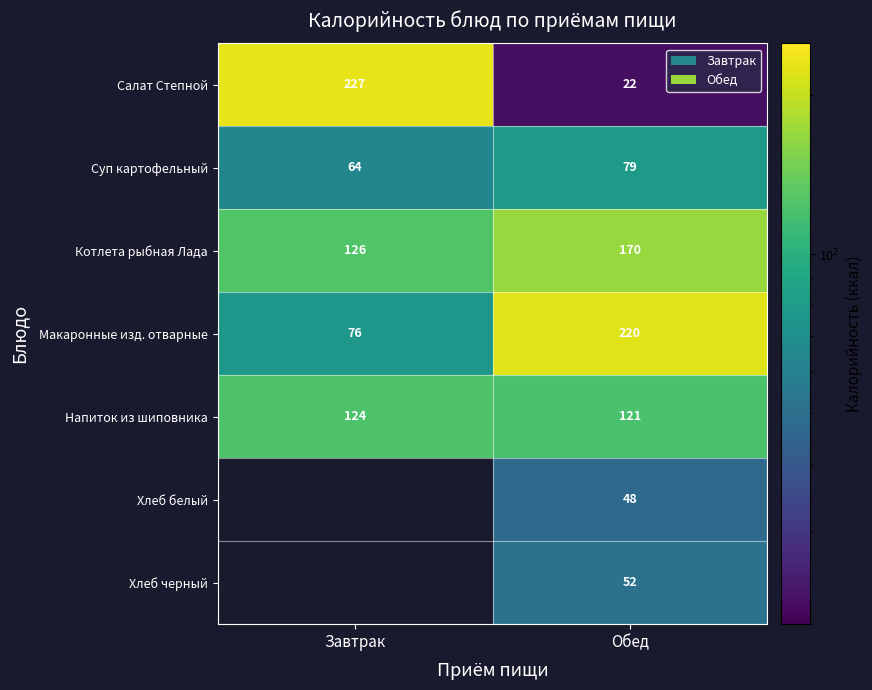

Read the Напиток из шиповника value at Завтрак.

124